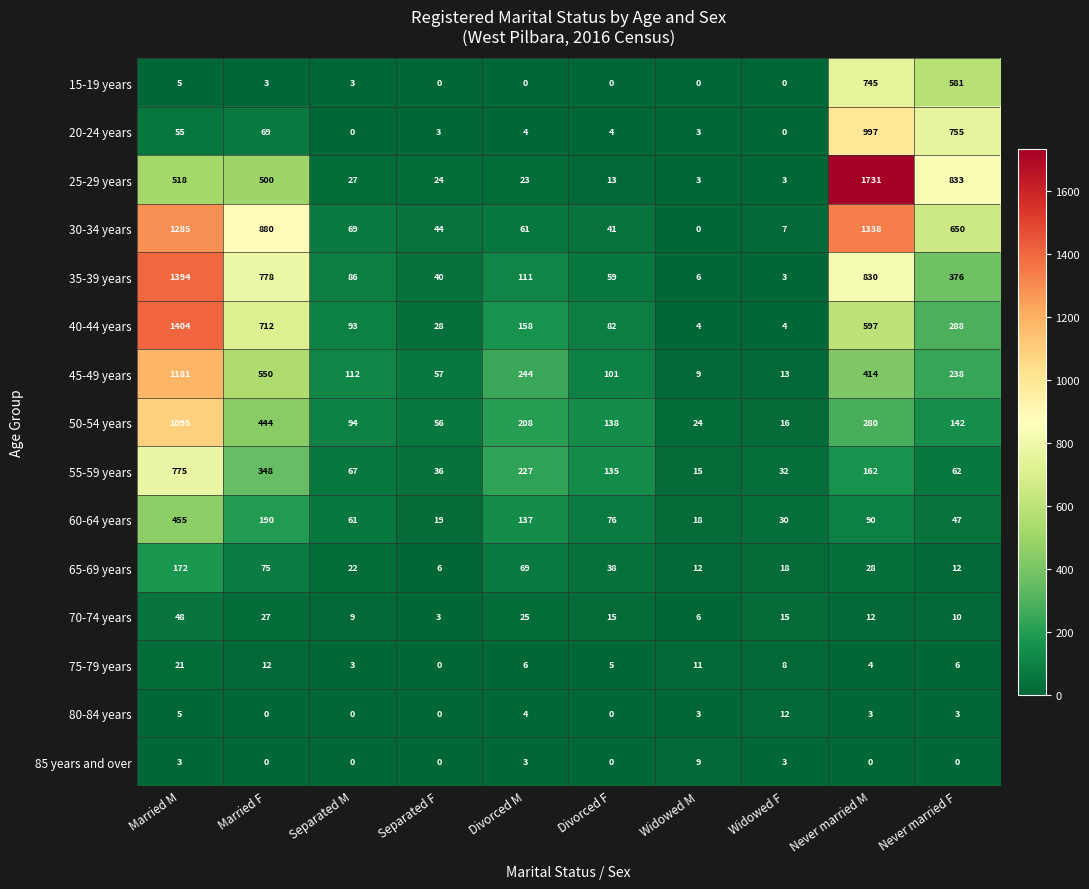

What value does the 30-34 years series have at Divorced F, to the nearest 50?

50